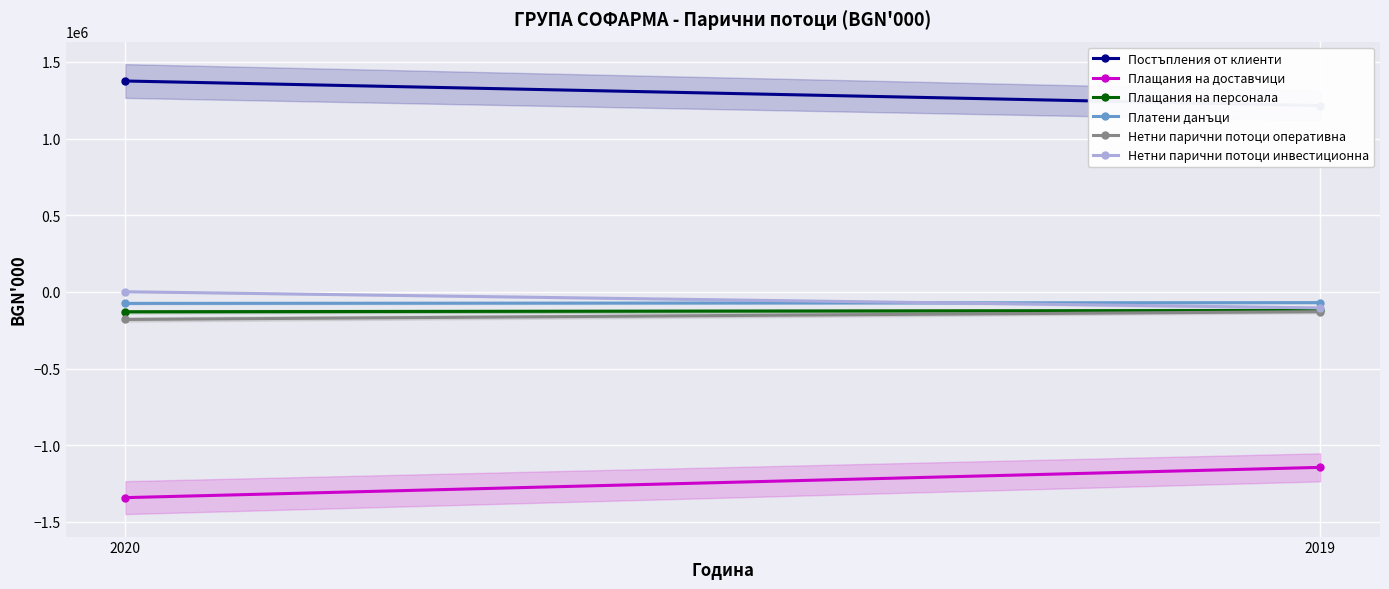

How many lines are shown in the chart?

6